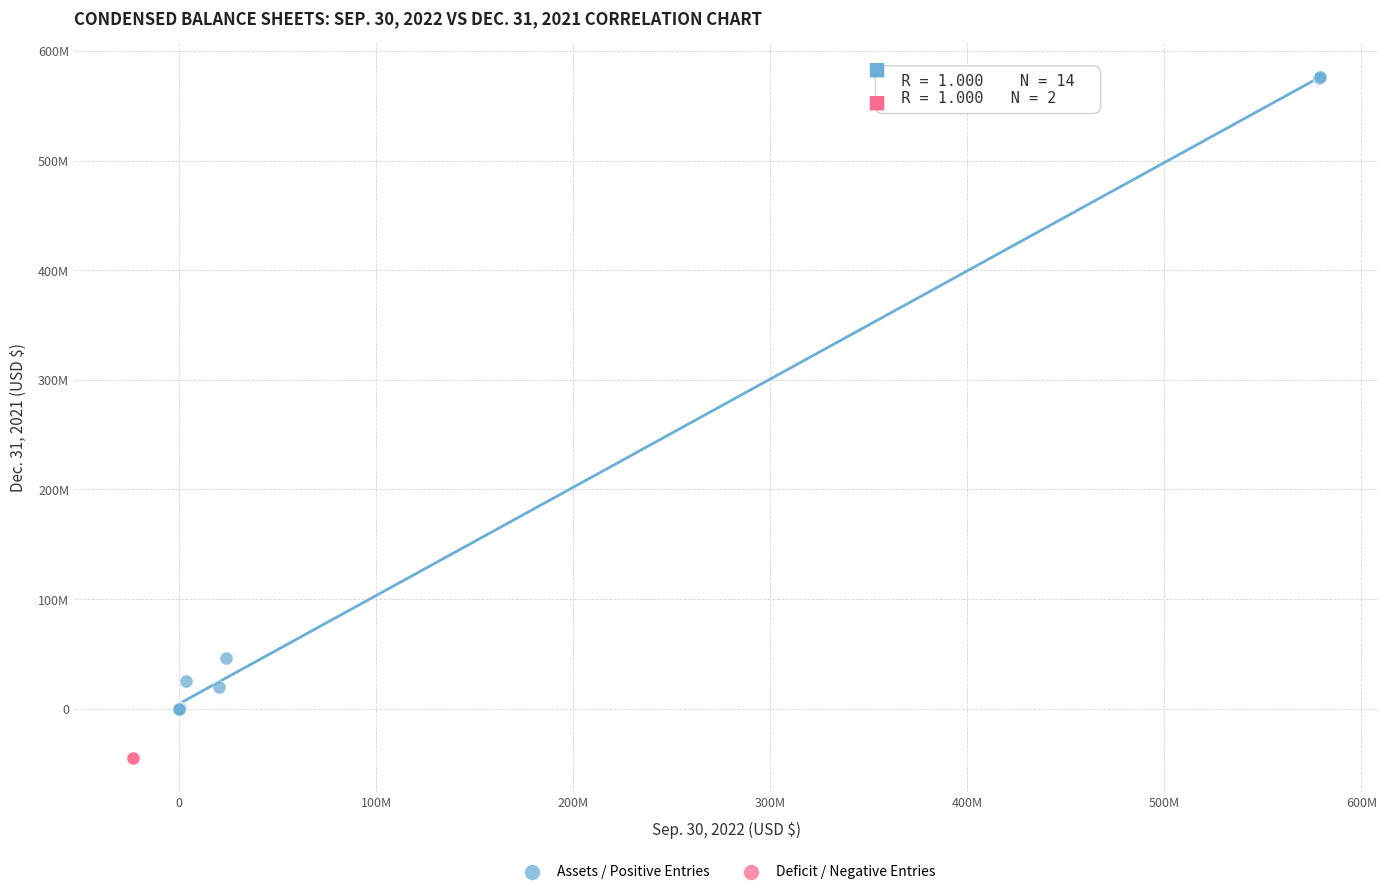

What are all the series names shown in the legend?

Assets / Positive Entries, Deficit / Negative Entries